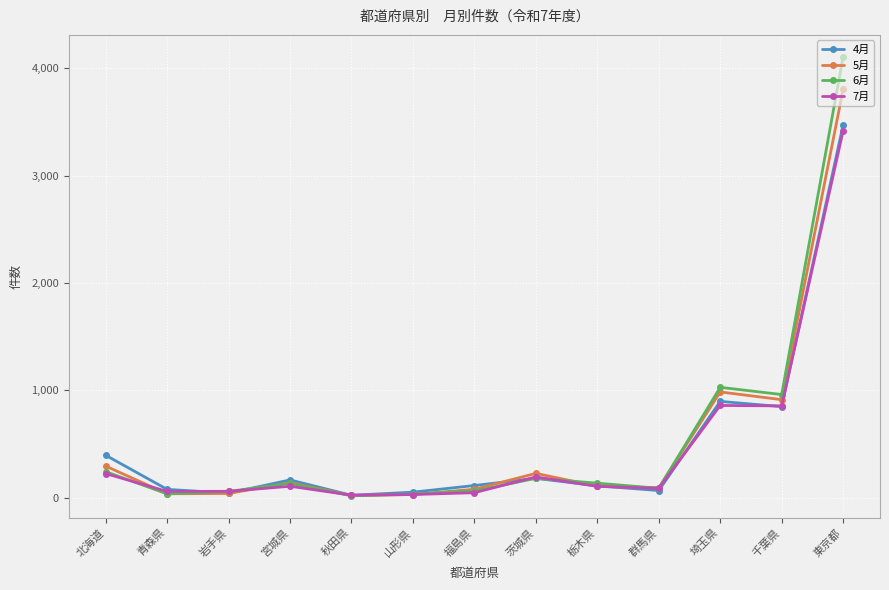

What are all the series names shown in the legend?

4月, 5月, 6月, 7月